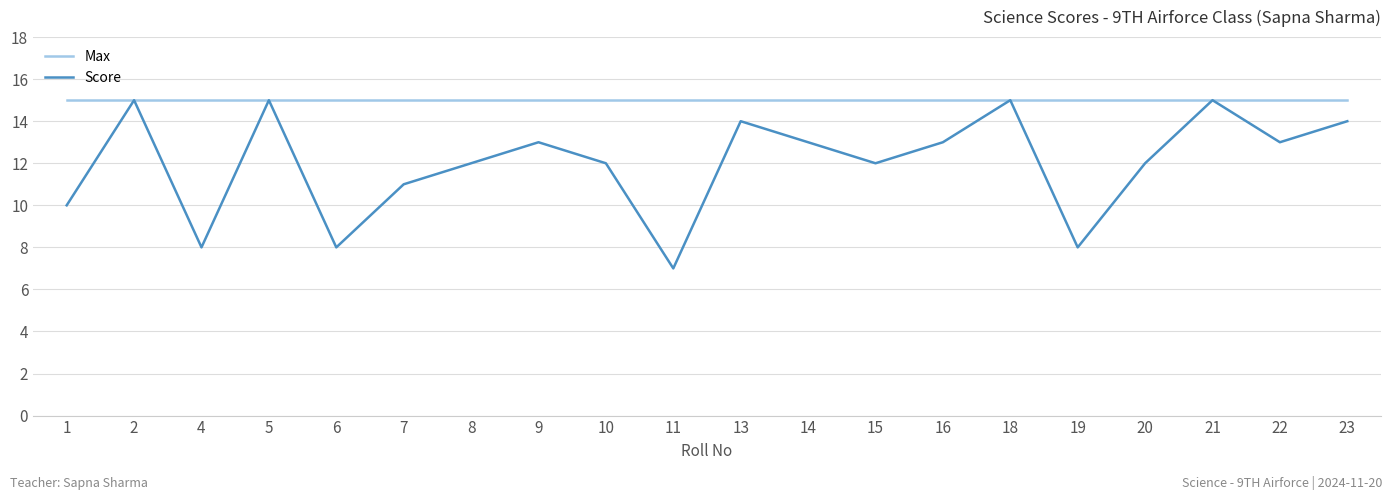

Is this an area chart (filled region under the line)?

No